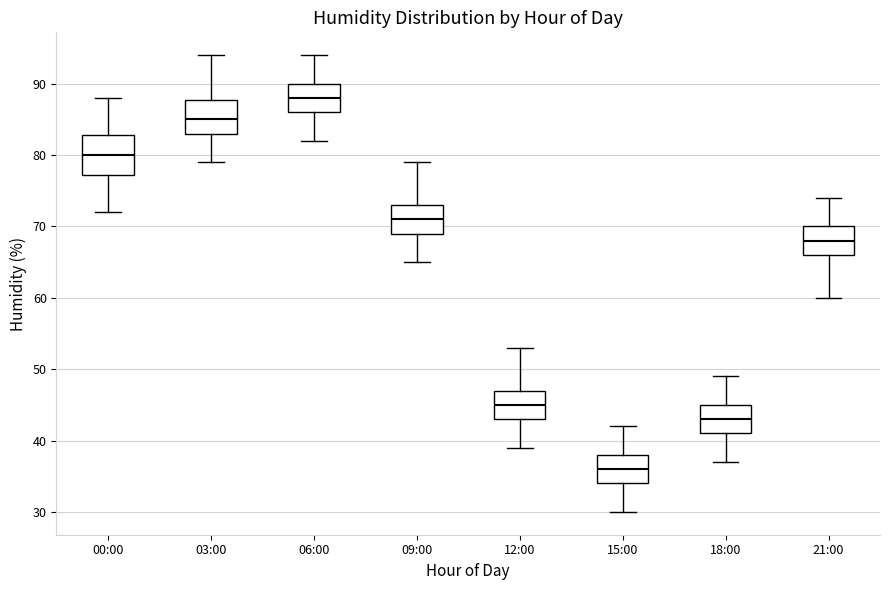

Reading left to right, transcribe this box plot: for each box, give where its median line is, the range the box spans, and where its two whiskers end, as read against the y-axis. The values are not printed on the chart, so give them approximately, as read against the axis.

00:00: median 80, box 77 to 83, whiskers 72 to 88
03:00: median 85, box 83 to 88, whiskers 79 to 94
06:00: median 88, box 86 to 90, whiskers 82 to 94
09:00: median 71, box 69 to 73, whiskers 65 to 79
12:00: median 45, box 43 to 47, whiskers 39 to 53
15:00: median 36, box 34 to 38, whiskers 30 to 42
18:00: median 43, box 41 to 45, whiskers 37 to 49
21:00: median 68, box 66 to 70, whiskers 60 to 74